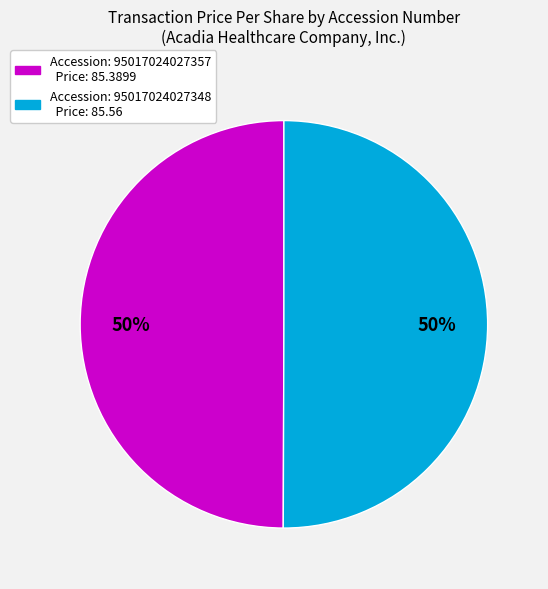

To the nearest percent, what is the average slice percentage?

50%